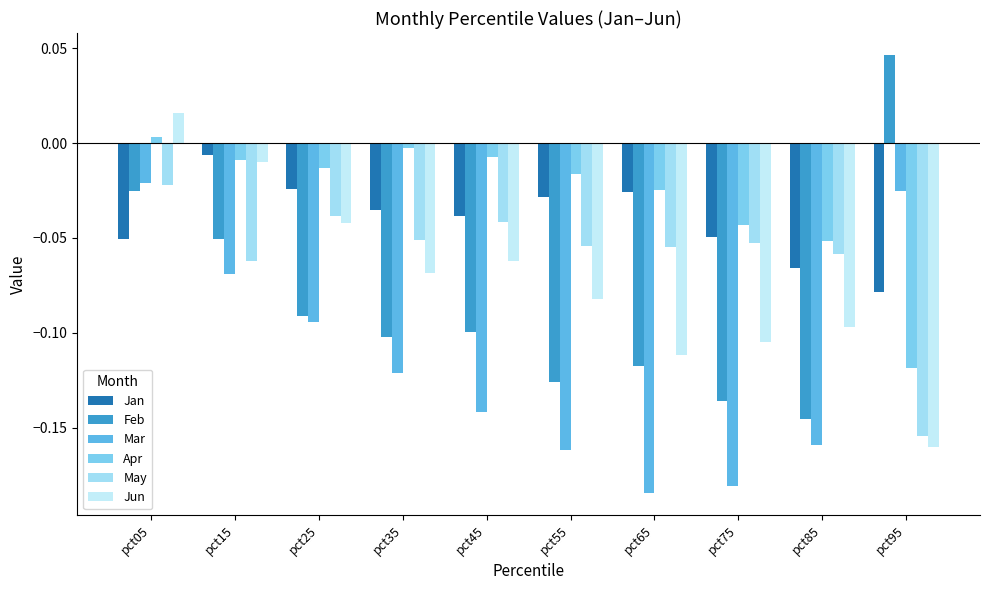

True or false: Mar has a value of -0.1 at pct35.

True